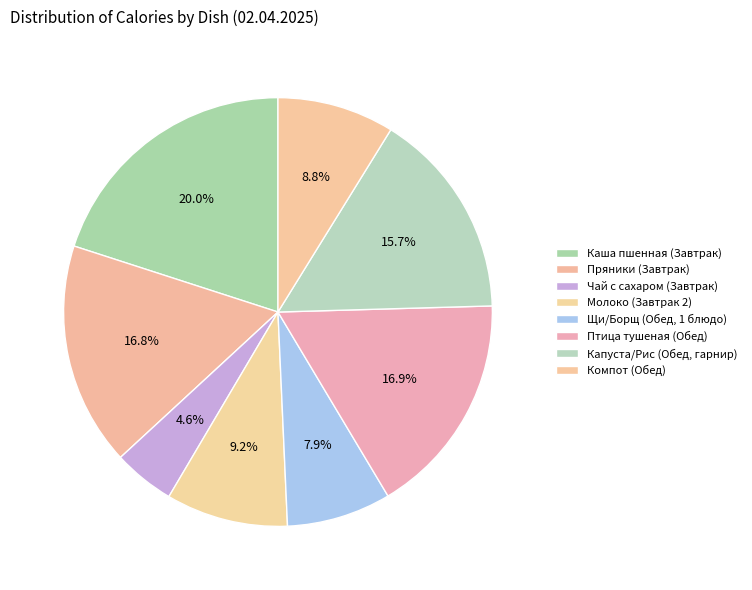

What percentage is the Каша пшенная (Завтрак) slice, to the nearest percent?

20%